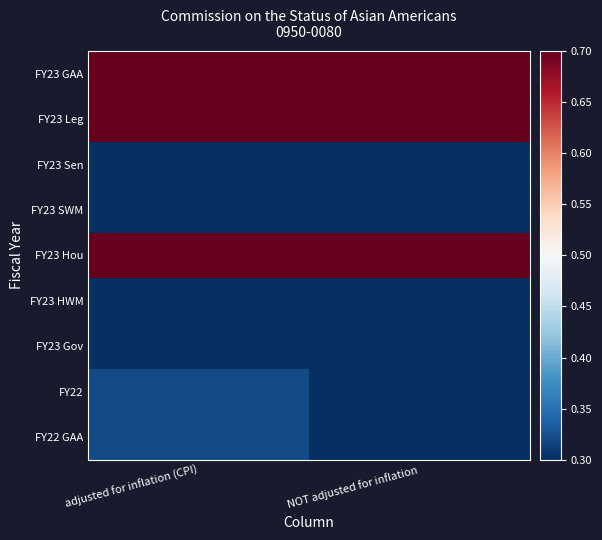

At how many categories does at least one series exceed 0?

2